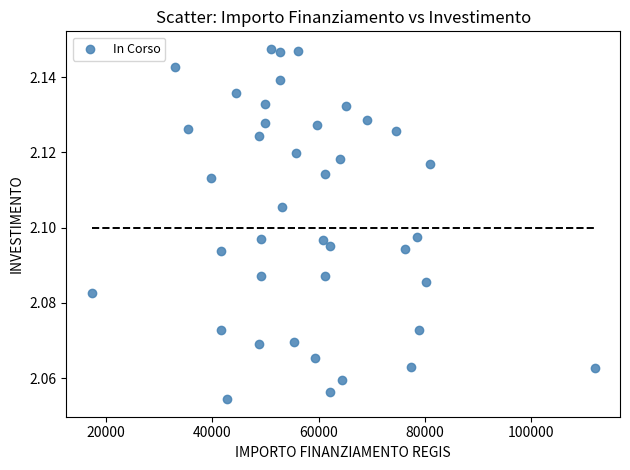

What is the range of X values (max minus min)?

94665.7